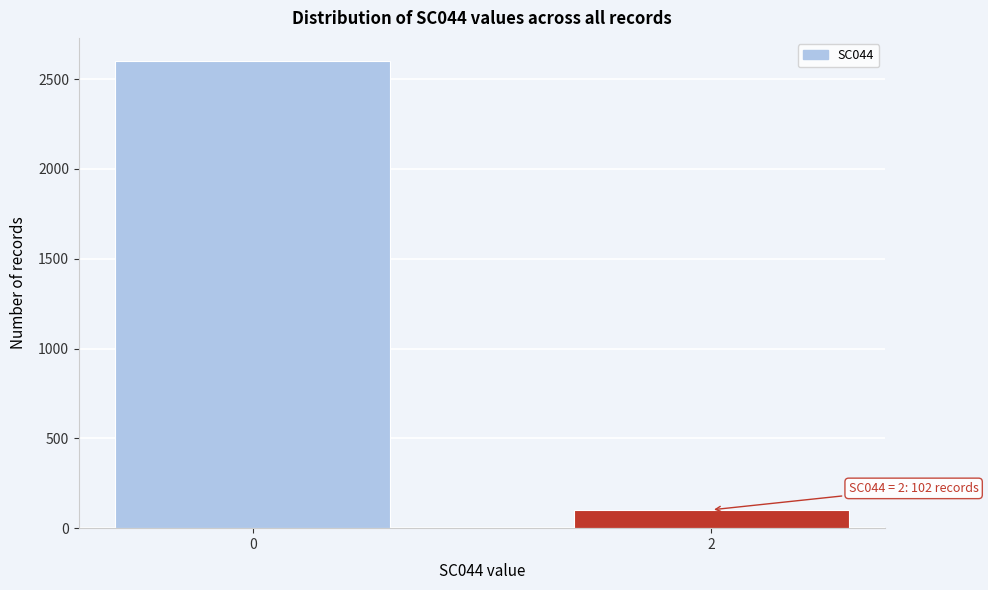

Reading right to left, list all the values displayed in this chart.

102	2600